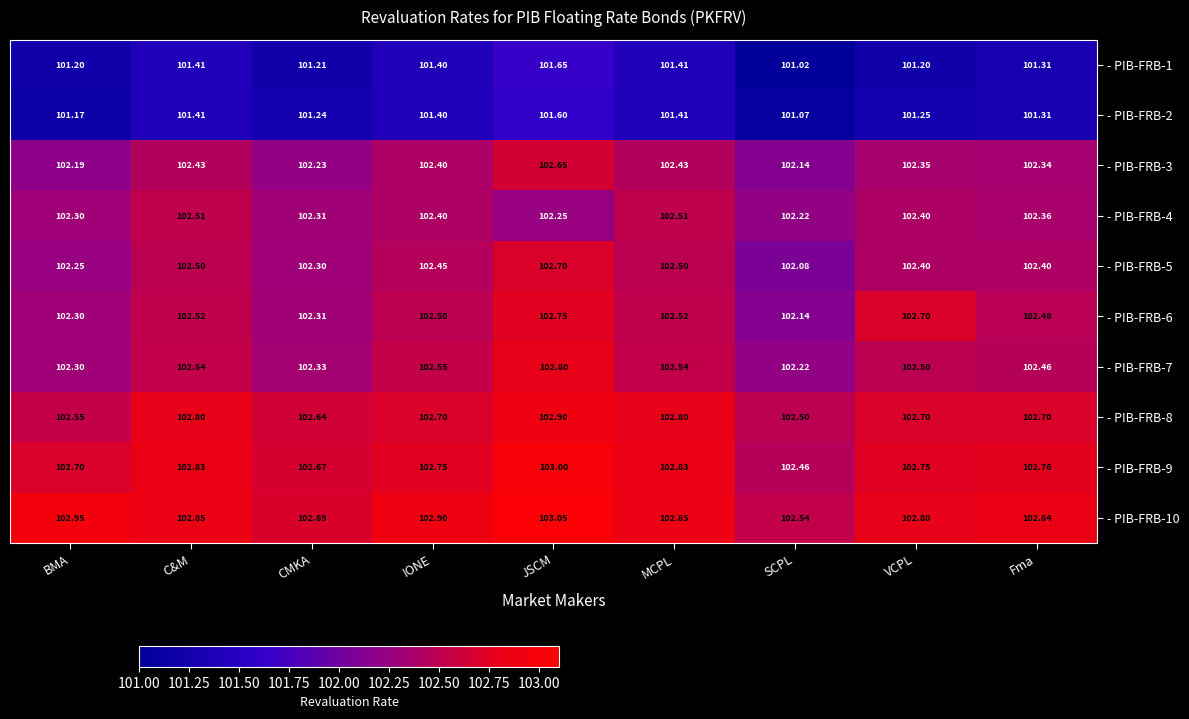

At which category is the sum across all series the highest?

JSCM